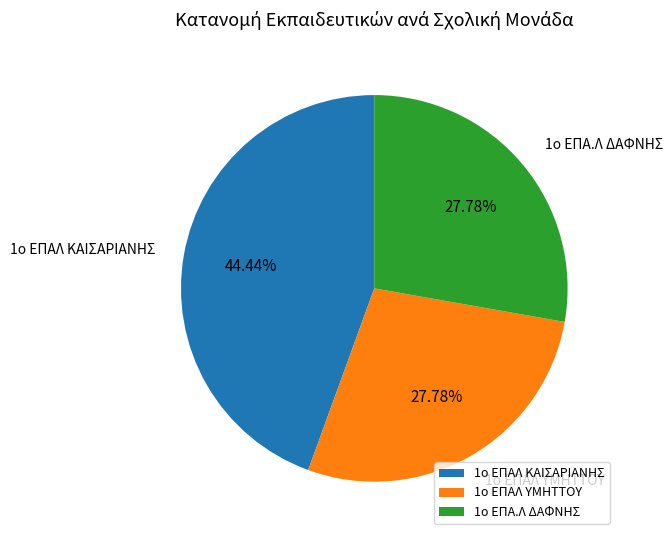

Count the number of slices in the pie.

3